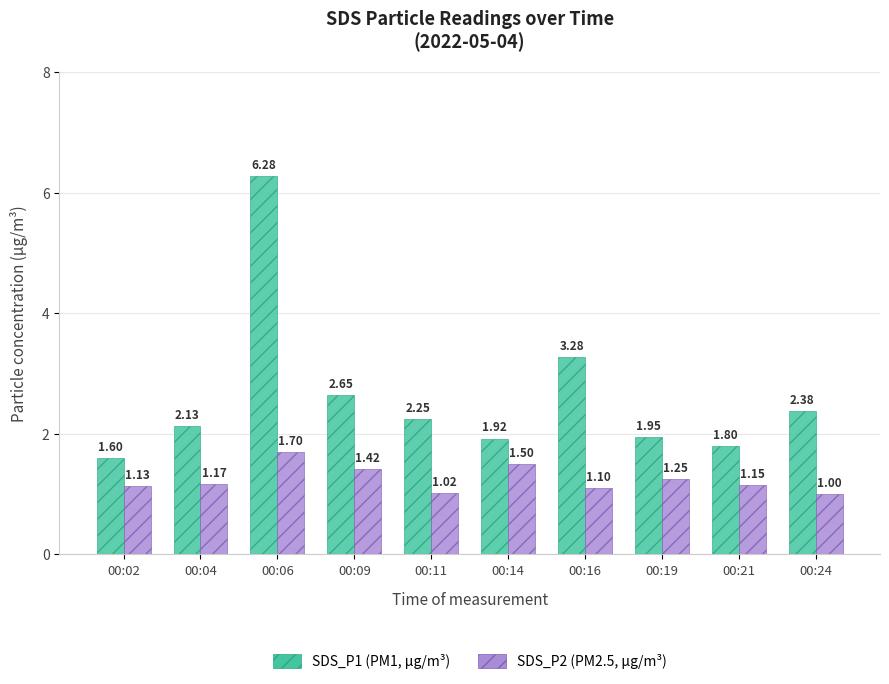

What is the total value across all series at 00:24?

3.4